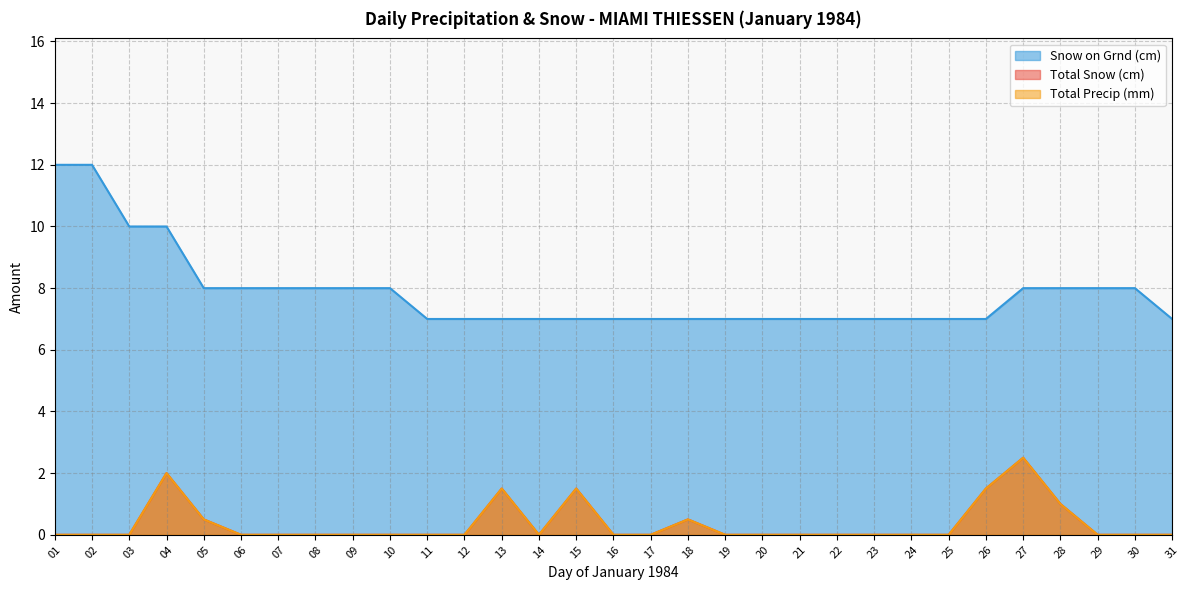

What is the highest value of the Snow on Grnd (cm) series?

12.0